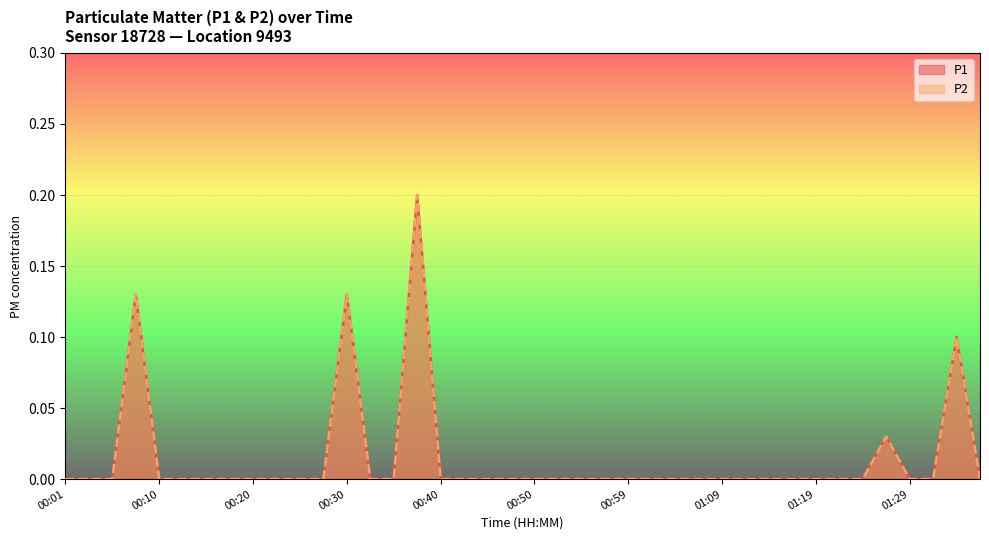

At which category does the chart reach its peak across all series?

00:37